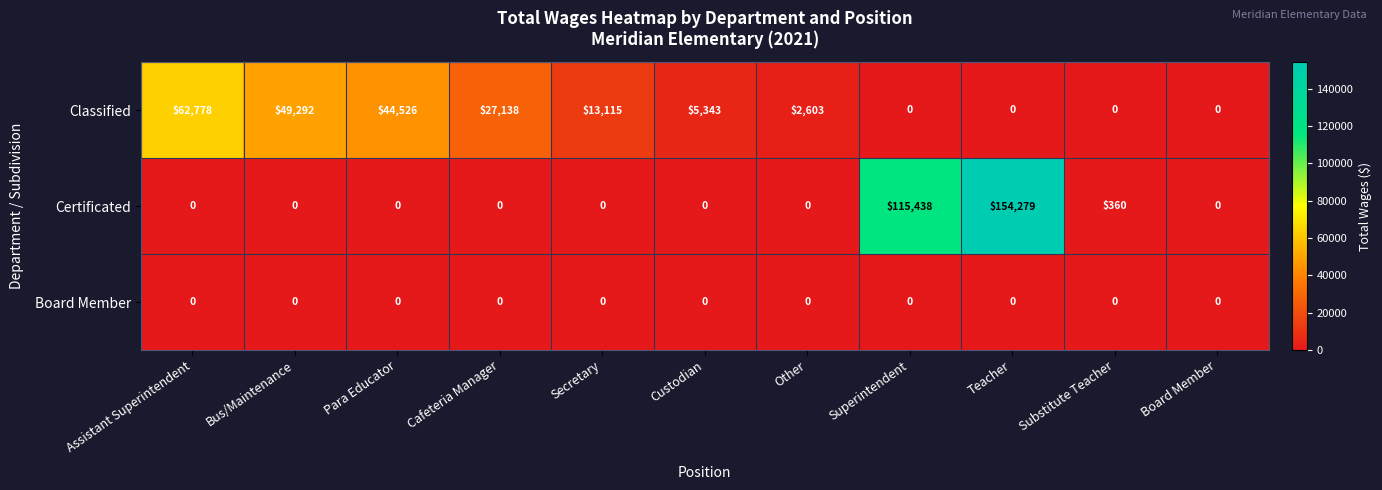

Rank the series by their average value, from highest to lowest.

Certificated, Classified, Board Member